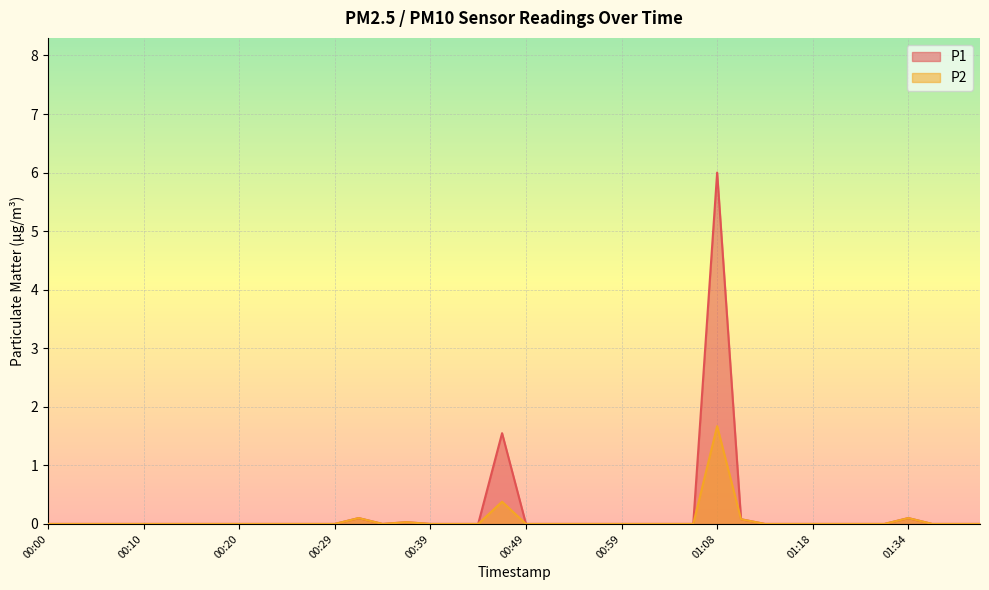

List the series in order of their peak value, highest first.

P1, P2